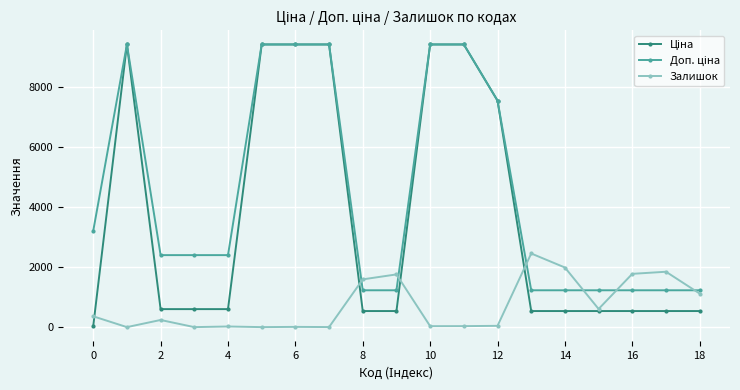

Is this an area chart (filled region under the line)?

No